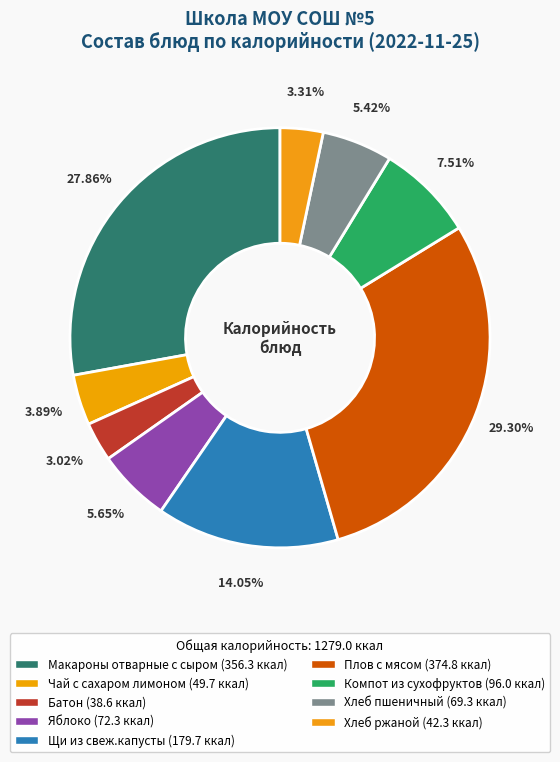

To the nearest percent, what portion does Компот из сухофруктов represent?

8%